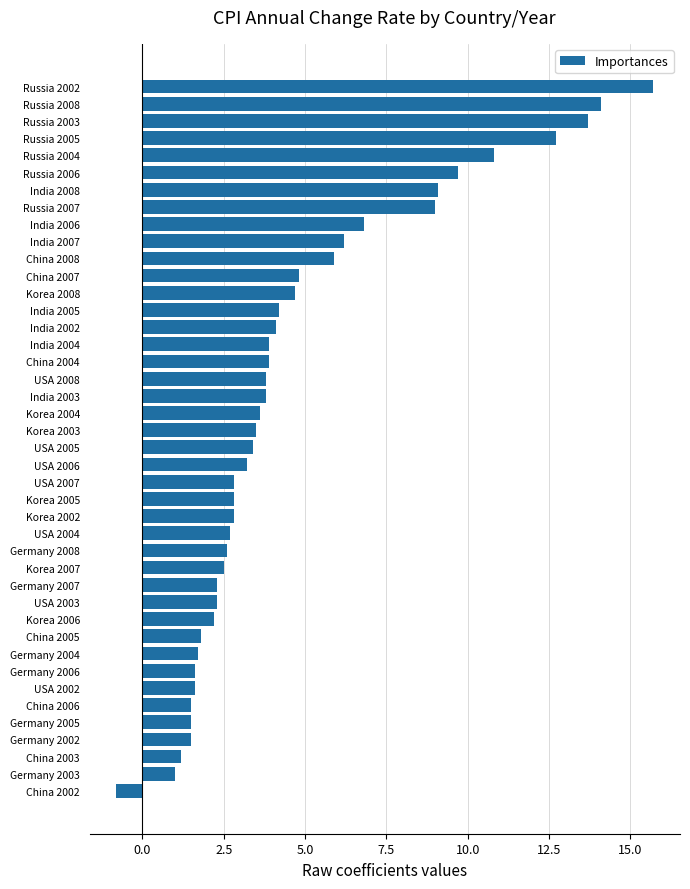

What is the sum of the values at Korea 2002 and Germany 2005?

4.3